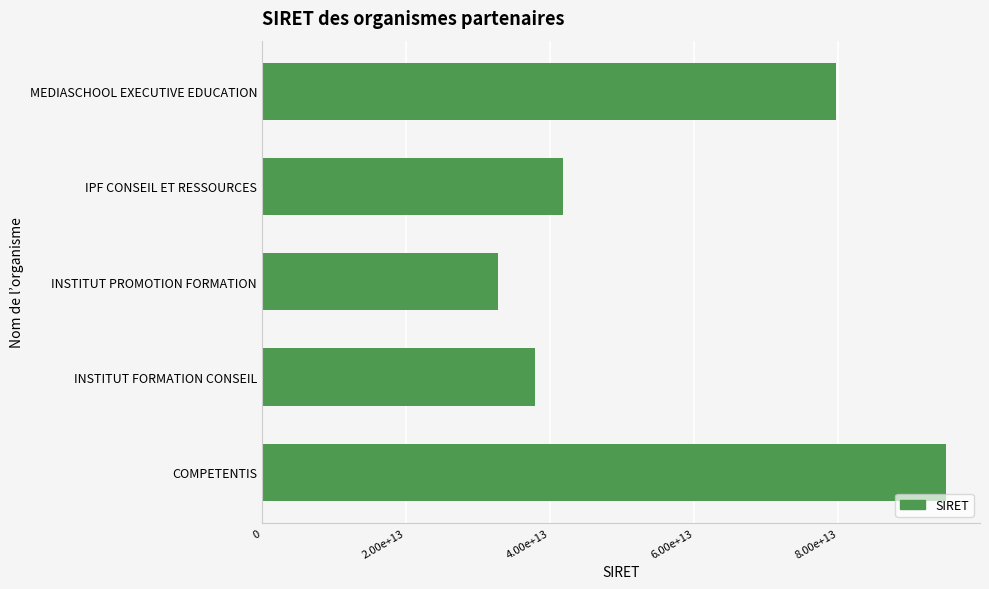

Does the chart contain any negative values?

No